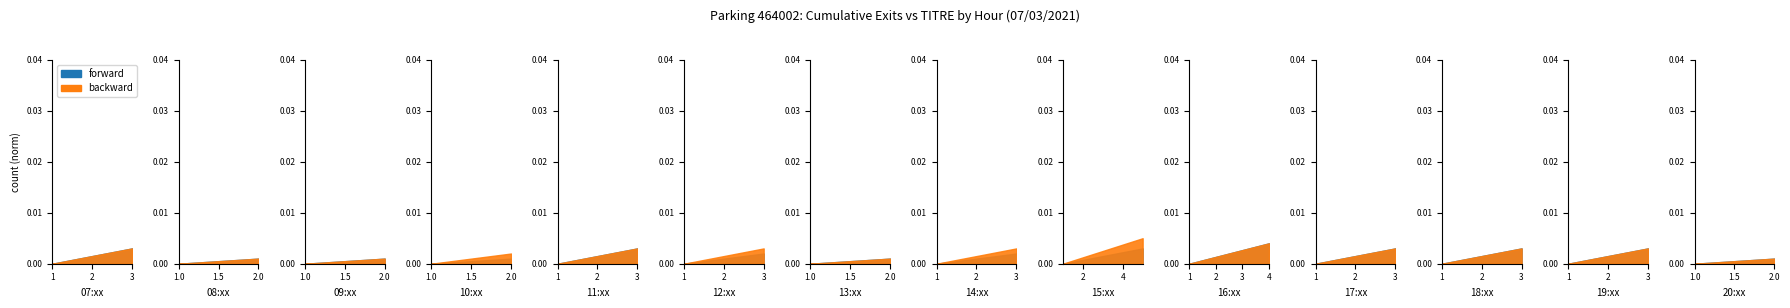

The forward series shows 21 at 19:03. True or false?

False